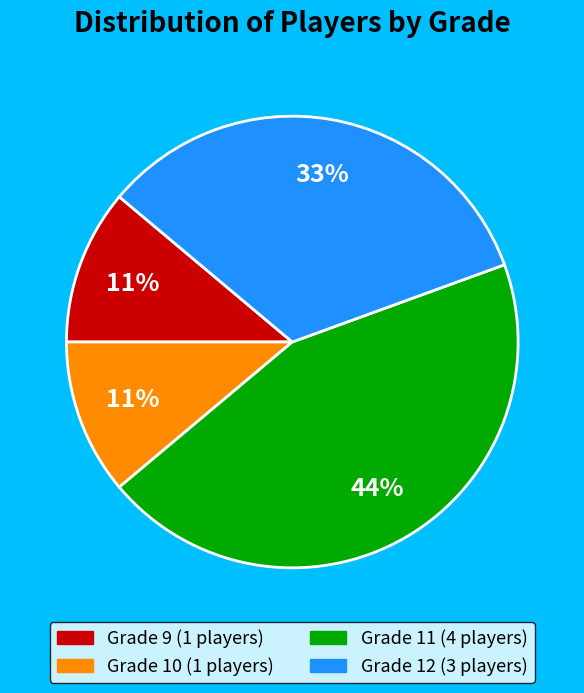

Does any single category account for the majority?

No